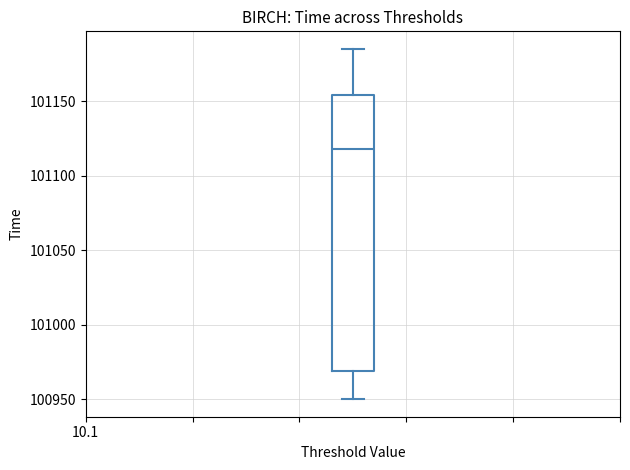

Transcribe this box plot: give where the median line is, the range the box spans, and where the two whiskers end, as read against the y-axis. The values are not printed on the chart, so give them approximately, as read against the axis.

median 101120, box 100970 to 101155, whiskers 100950 to 101185